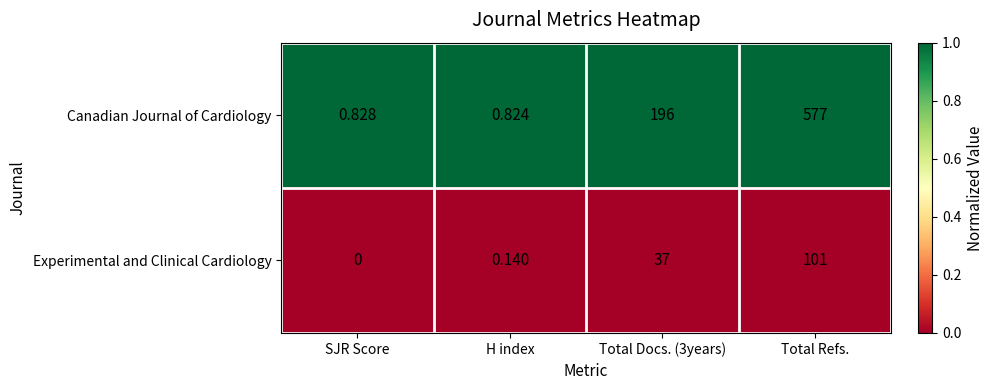

At SJR Score, list the series in order from smallest to largest.

Experimental and Clinical Cardiology, Canadian Journal of Cardiology